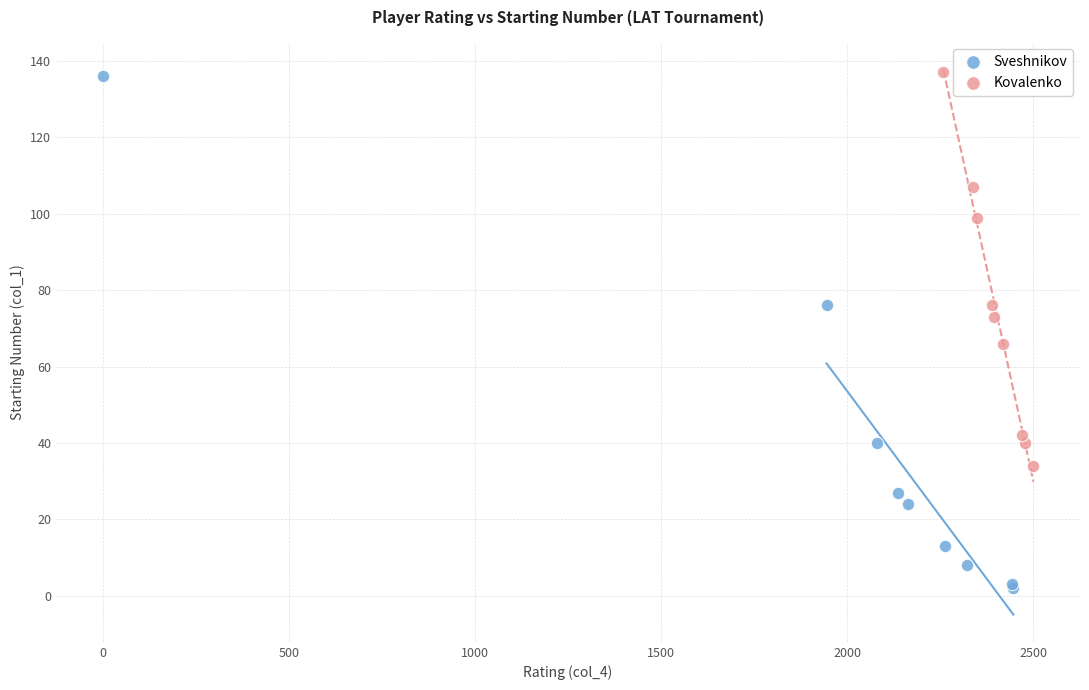

Which series reaches the minimum Y coordinate?

Sveshnikov